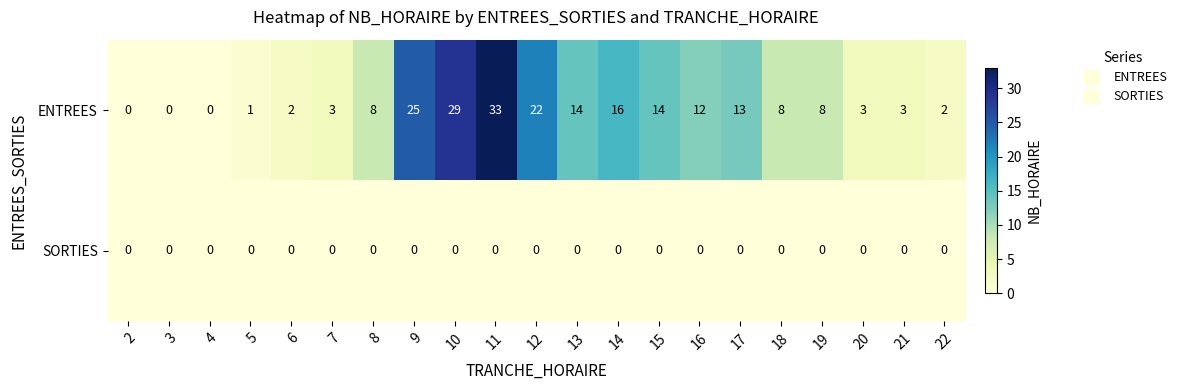

The SORTIES series shows 0 at 10. True or false?

True